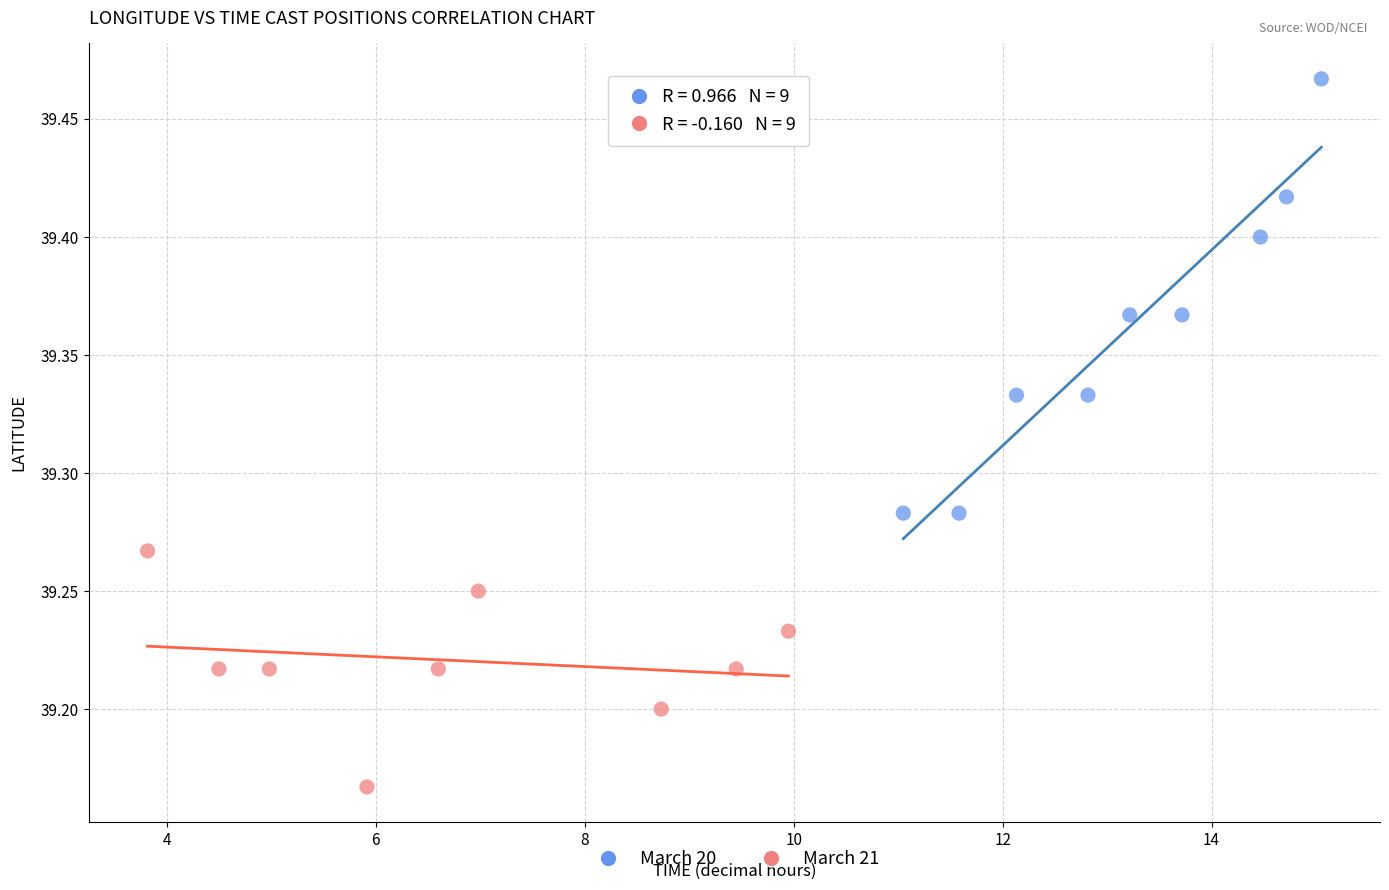

Which series has the largest Y range (max minus min)?

March 20